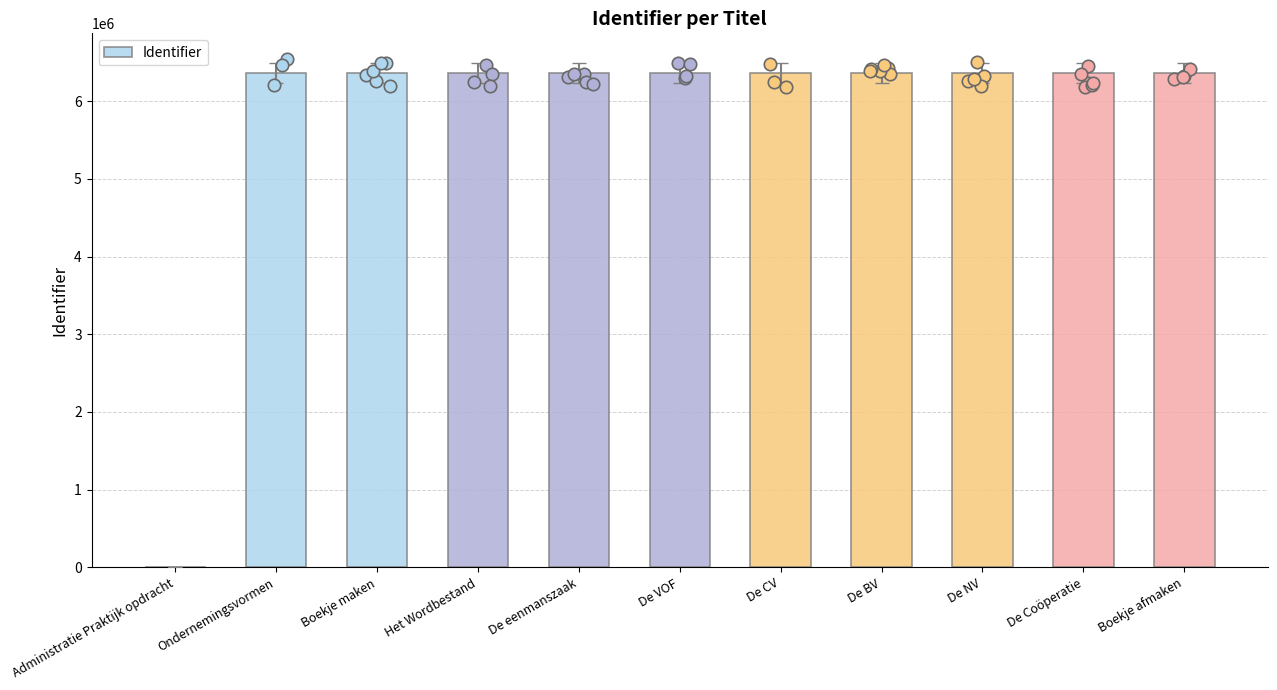

Approximately how many times larger is the value at De Coöperatie compared to De VOF?

1.0